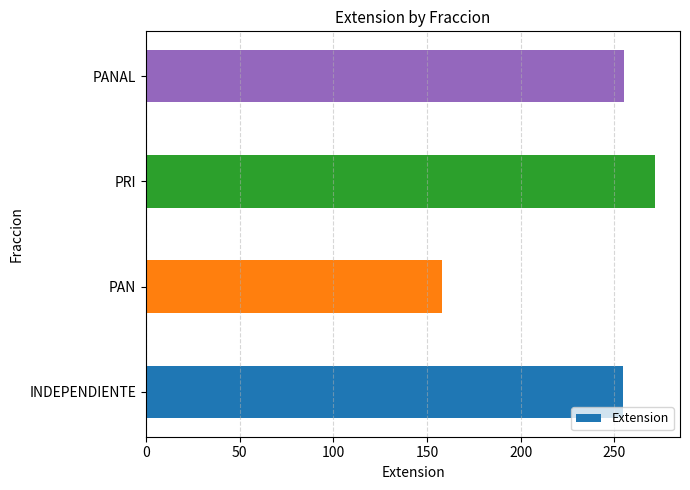

What is the approximate value at INDEPENDIENTE?

254.5